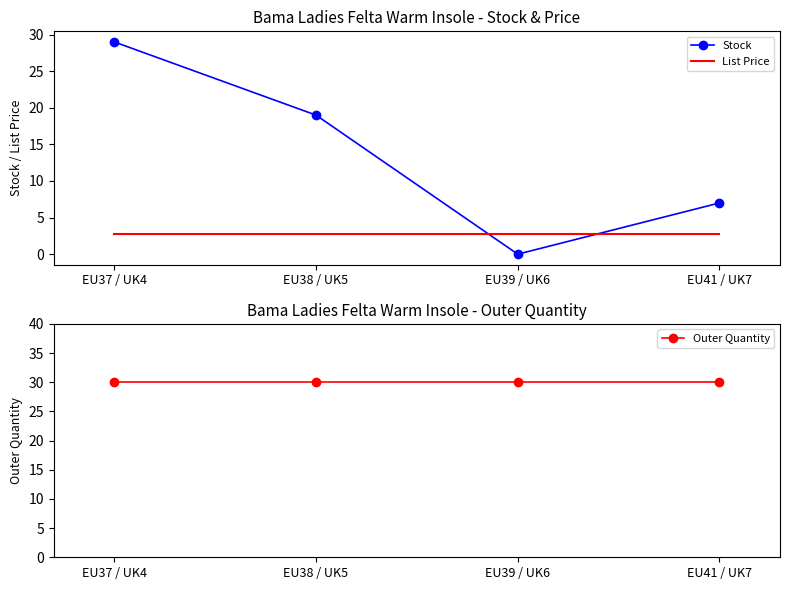

Is it true that Outer Quantity equals 30.0 at EU37 / UK4?

True